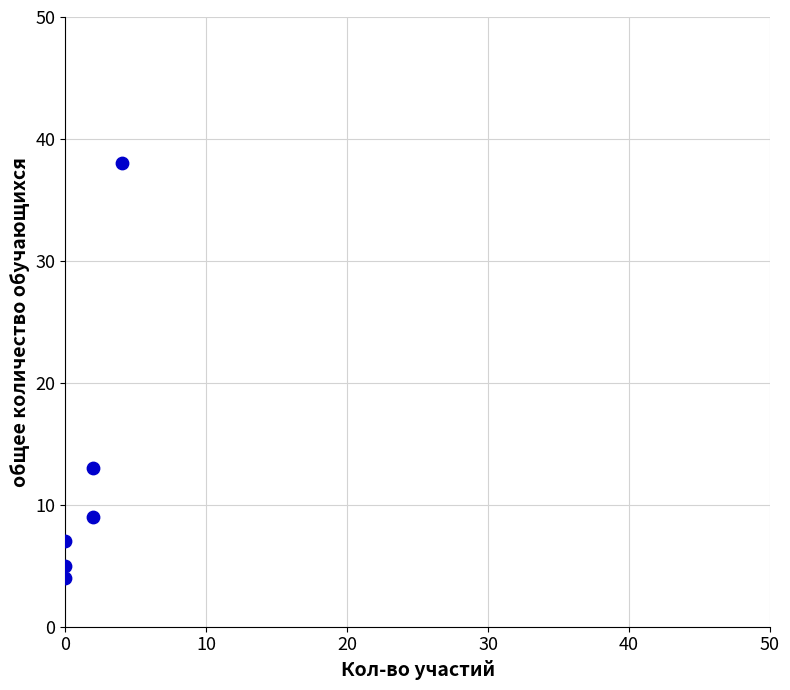

What Y value in the scatter plot is closest to 21?

13